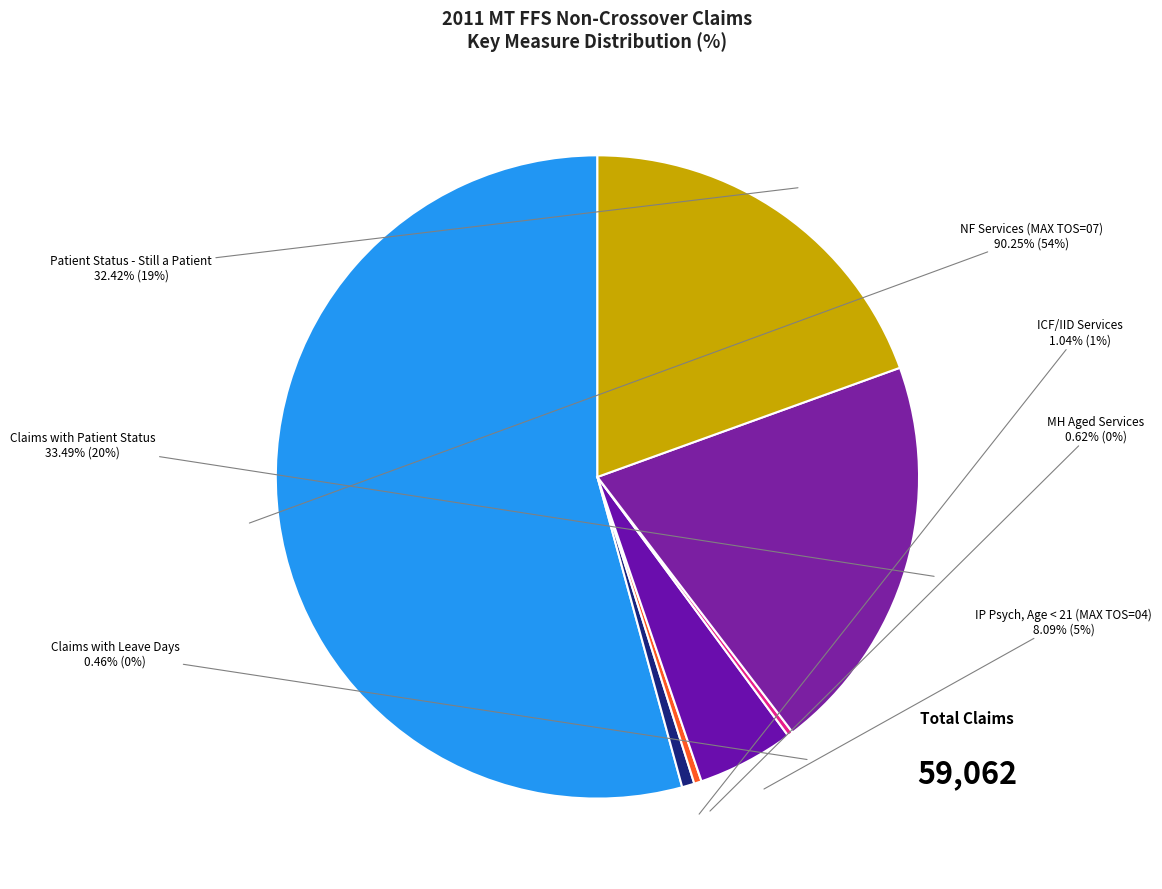

True or false: % IP Psych, Age < 21 (MAX TOS = 04) accounts for 5% of the total.

True